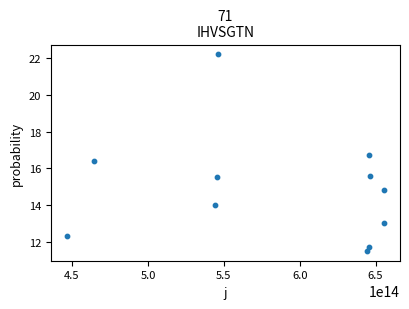

What is the average X value?

585518813355775.4